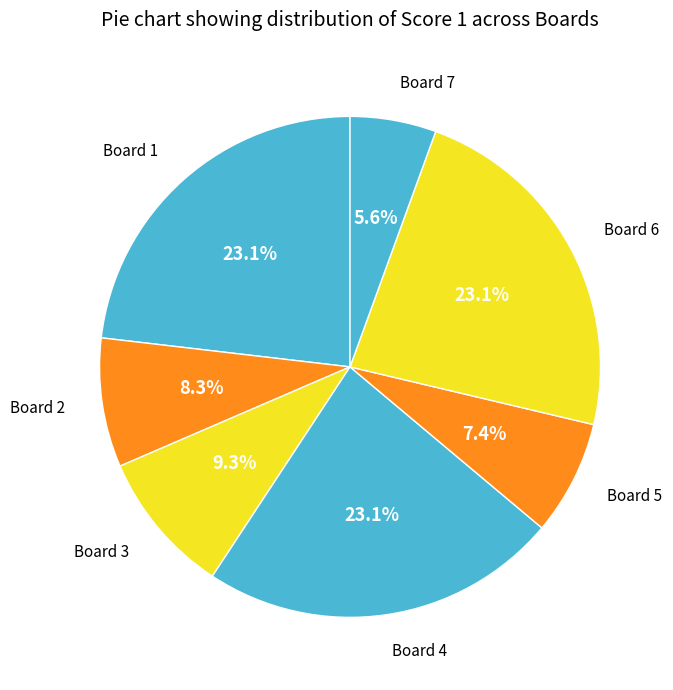

How many segments does this pie chart have?

7